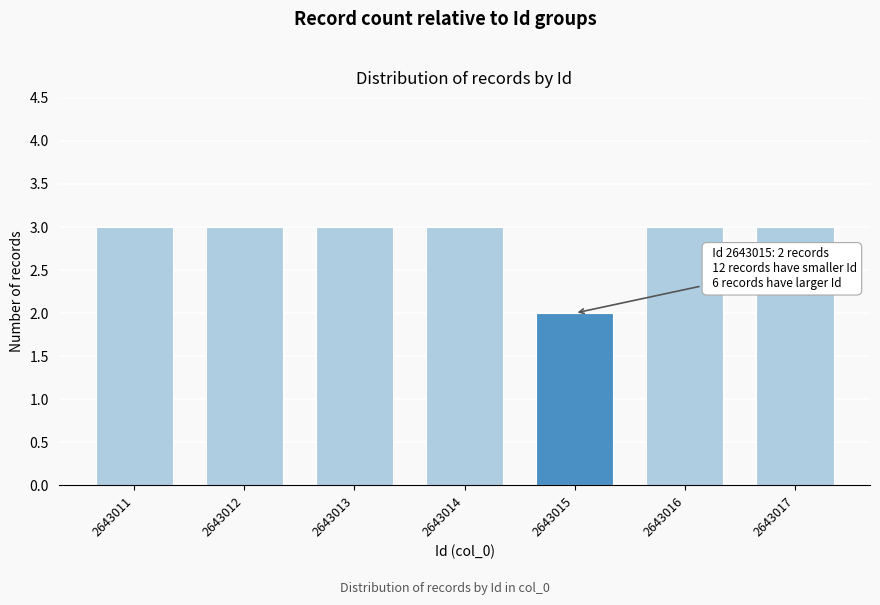

Reading left to right, extract all data points from this chart.

2643011=3	2643012=3	2643013=3	2643014=3	2643015=2	2643016=3	2643017=3